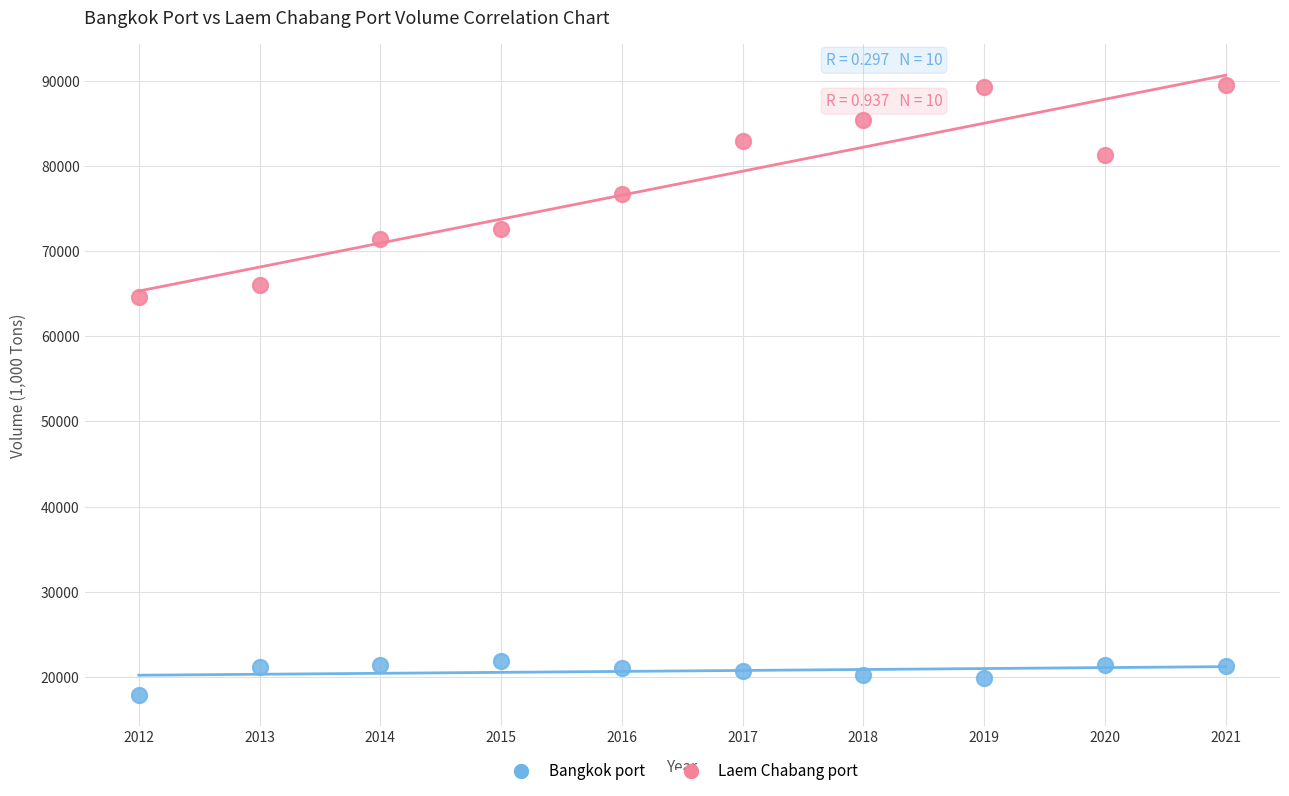

Across all series, what Y value is closest to 53704?

64629.8